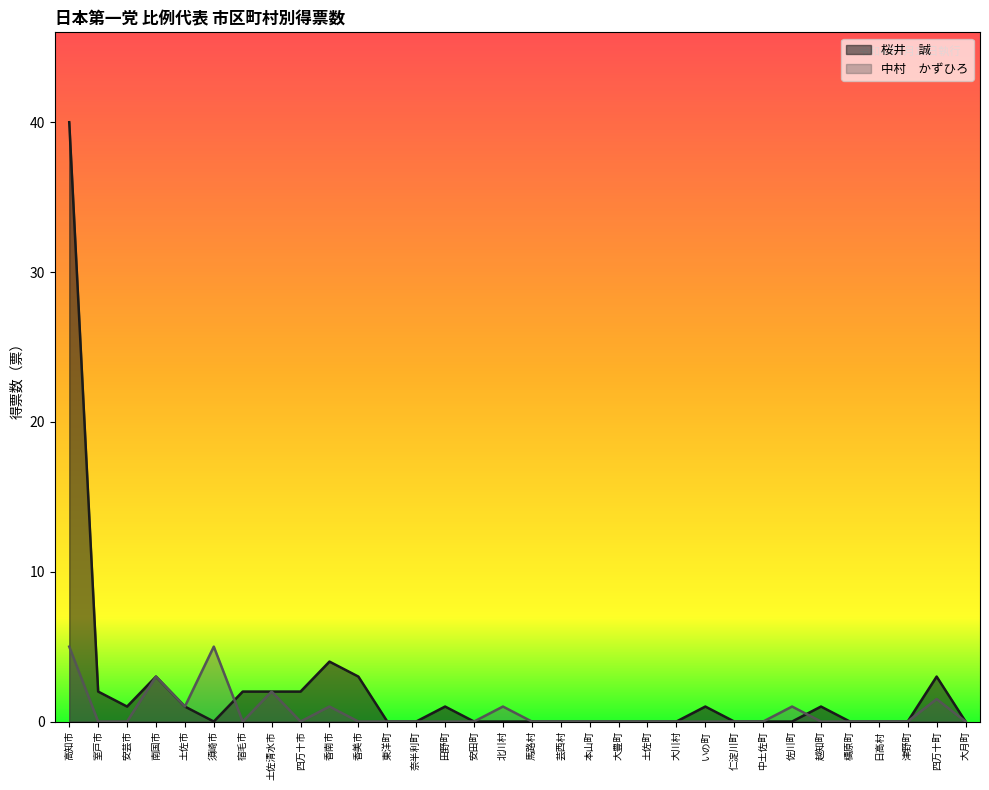

Is it true that 桜井　誠 equals -26.8 at 芸西村?

False